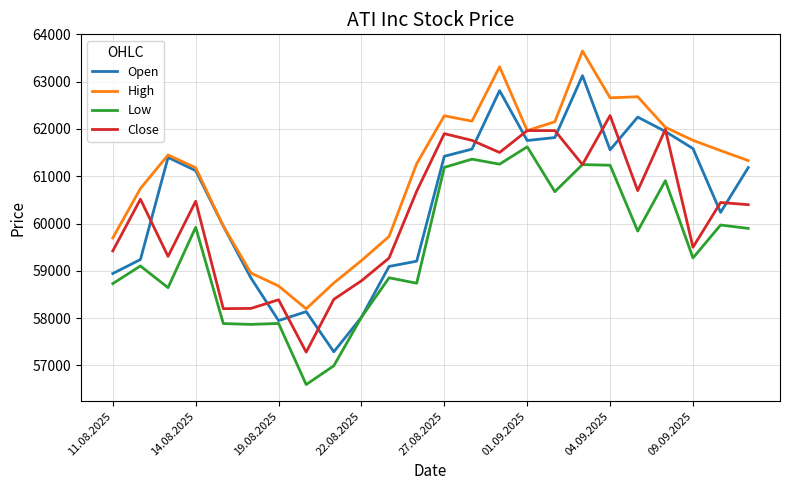

Rank the series by their maximum value, from lowest to highest.

Low, Close, Open, High